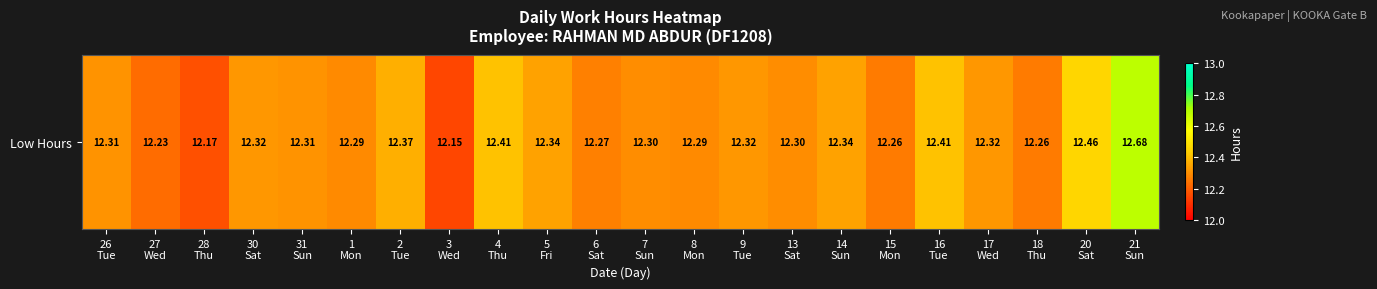

What is the smallest value displayed?

12.2